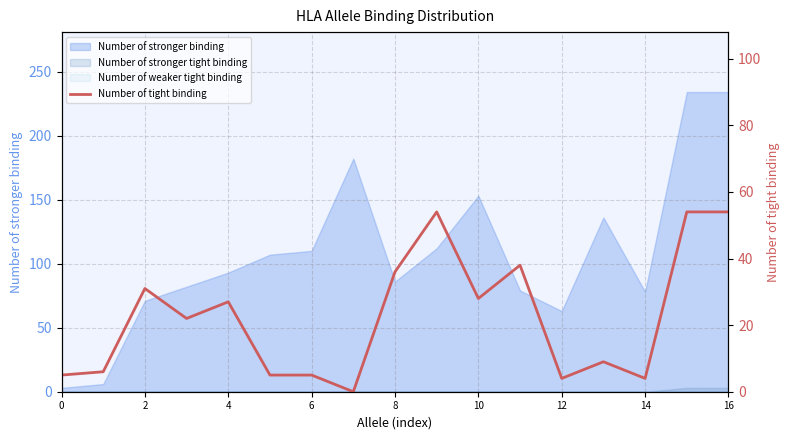

Which has a higher value, 10 or 13?

10